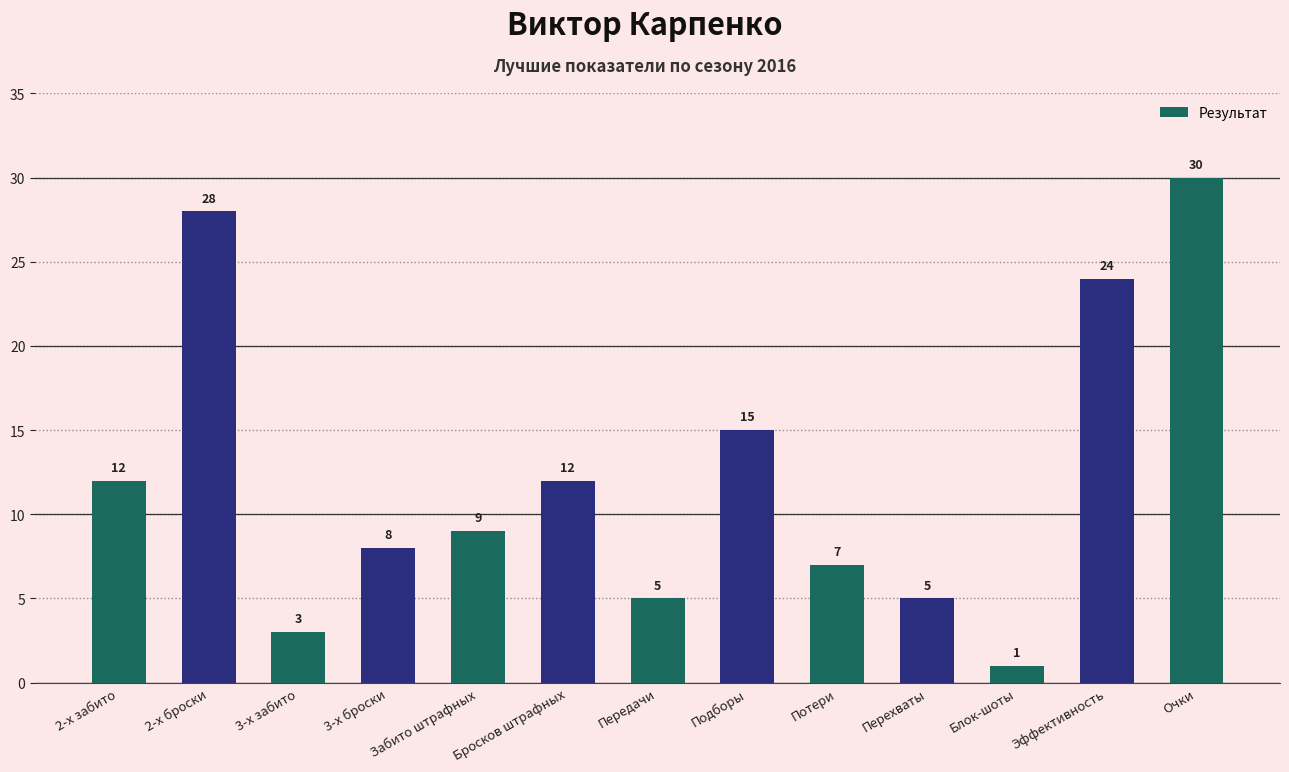

What is the label of the 12th bar from the right?

2-х броски